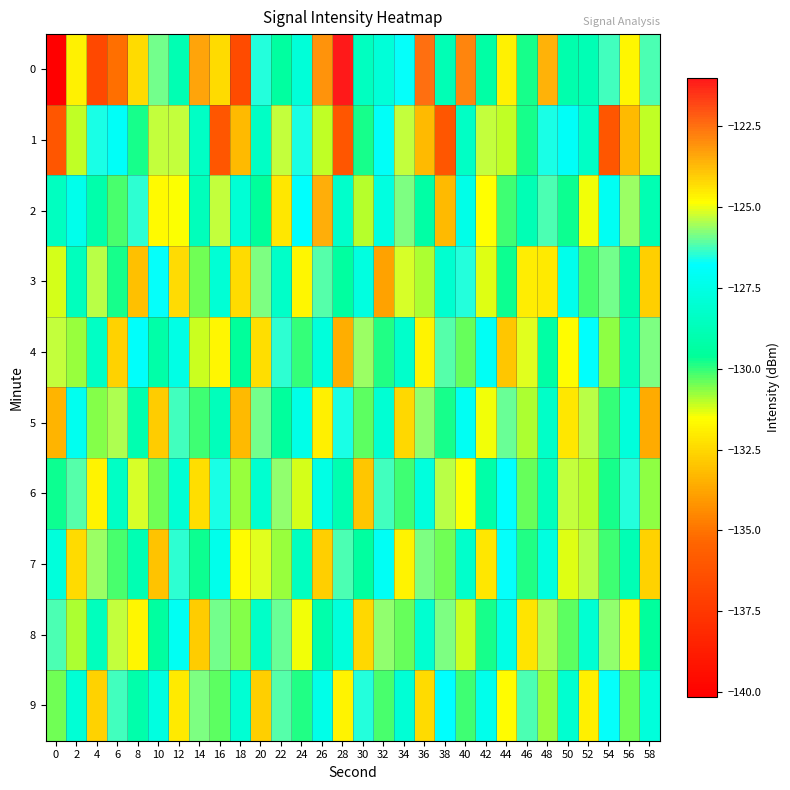

Reading left to right, extract all data points from this chart.

0: 0=-140.1	2=-124.7	4=-136.7	6=-135.1	8=-132.4	10=-125.9	12=-128.9	14=-123.3	16=-132.4	18=-136.6	20=-126.5	22=-129.4	24=-127.8	26=-123.1	28=-121.0	30=-128.5	32=-127.8	34=-126.8	36=-122.5	38=-128.8	40=-122.9	42=-129.3	44=-124.6	46=-129.8	48=-123.6	50=-129.1	52=-128.9	54=-126.3	56=-131.8	58=-126.2
1: 0=-136.1	2=-131.0	4=-126.6	6=-127.0	8=-129.8	10=-125.3	12=-125.3	14=-128.4	16=-136.1	18=-133.2	20=-128.4	22=-125.3	24=-126.6	26=-131.0	28=-136.1	30=-129.8	32=-127.0	34=-125.3	36=-133.2	38=-136.1	40=-128.4	42=-125.3	44=-131.0	46=-129.8	48=-126.6	50=-127.0	52=-128.4	54=-136.1	56=-133.2	58=-131.0
2: 0=-128.5	2=-127.3	4=-129.1	6=-130.2	8=-126.4	10=-124.8	12=-131.5	14=-128.7	16=-125.3	18=-127.9	20=-129.6	22=-132.1	24=-126.8	26=-123.5	28=-128.2	30=-131.0	32=-127.6	34=-125.8	36=-129.3	38=-133.2	40=-127.4	42=-124.9	44=-130.1	46=-128.8	48=-126.2	50=-129.7	52=-131.4	54=-127.1	56=-125.6	58=-128.9
3: 0=-131.2	2=-128.6	4=-125.4	6=-129.8	8=-133.1	10=-126.7	12=-124.3	14=-130.5	16=-127.9	18=-132.4	20=-125.8	22=-128.3	24=-131.7	26=-126.1	28=-129.4	30=-127.6	32=-133.8	34=-125.2	36=-130.9	38=-128.1	40=-126.5	42=-131.3	44=-129.7	46=-124.6	48=-132.0	50=-127.3	52=-130.2	54=-125.9	56=-129.1	58=-132.7
4: 0=-125.3	2=-130.8	4=-128.4	6=-132.6	8=-126.9	10=-129.2	12=-127.5	14=-131.1	16=-124.7	18=-129.6	20=-132.3	22=-126.4	24=-130.0	26=-127.8	28=-133.5	30=-125.6	32=-129.9	34=-128.2	36=-131.8	38=-126.1	40=-130.4	42=-127.0	44=-132.9	46=-125.1	48=-129.3	50=-131.6	52=-126.8	54=-130.7	56=-128.5	58=-125.8
5: 0=-133.4	2=-127.2	4=-130.6	6=-125.5	8=-129.0	10=-132.8	12=-126.3	14=-130.1	16=-128.7	18=-133.2	20=-125.9	22=-129.5	24=-127.4	26=-131.9	28=-126.6	30=-130.3	32=-128.0	34=-132.5	36=-125.7	38=-129.8	40=-127.1	42=-131.4	44=-126.0	46=-130.9	48=-128.3	50=-132.1	52=-125.4	54=-130.0	56=-127.8	58=-133.6
6: 0=-129.7	2=-126.1	4=-131.8	6=-128.4	8=-125.2	10=-130.5	12=-127.9	14=-132.3	16=-126.6	18=-130.8	20=-128.1	22=-125.7	24=-131.2	26=-127.5	28=-129.0	30=-132.9	32=-126.3	34=-130.1	36=-127.7	38=-125.4	40=-131.5	42=-129.2	44=-126.8	46=-130.4	48=-128.6	50=-125.3	52=-131.0	54=-129.8	56=-126.5	58=-130.7
7: 0=-127.8	2=-132.4	4=-125.6	6=-130.2	8=-128.9	10=-133.0	12=-126.4	14=-129.7	16=-127.3	18=-131.6	20=-125.1	22=-130.8	24=-128.5	26=-132.7	28=-126.2	30=-129.4	32=-127.0	34=-131.8	36=-125.8	38=-130.5	40=-128.2	42=-132.1	44=-126.7	46=-129.9	48=-127.6	50=-131.3	52=-125.4	54=-130.1	56=-128.8	58=-132.6
8: 0=-126.2	2=-130.9	4=-128.6	6=-125.3	8=-131.7	10=-129.4	12=-127.1	14=-132.8	16=-125.9	18=-130.6	20=-128.3	22=-126.0	24=-131.4	26=-129.1	28=-127.8	30=-132.5	32=-125.7	34=-130.4	36=-128.1	38=-125.8	40=-131.1	42=-129.8	44=-127.5	46=-132.2	48=-125.5	50=-130.3	52=-128.0	54=-125.7	56=-131.8	58=-129.5
9: 0=-130.5	2=-127.9	4=-132.6	6=-126.3	8=-129.1	10=-127.6	12=-132.0	14=-125.8	16=-130.3	18=-128.0	20=-132.7	22=-126.1	24=-129.9	26=-127.4	28=-131.8	30=-126.5	32=-130.2	34=-127.9	36=-132.4	38=-126.8	40=-130.1	42=-127.3	44=-131.6	46=-126.2	48=-130.8	50=-128.1	52=-131.9	54=-126.7	56=-130.5	58=-127.8